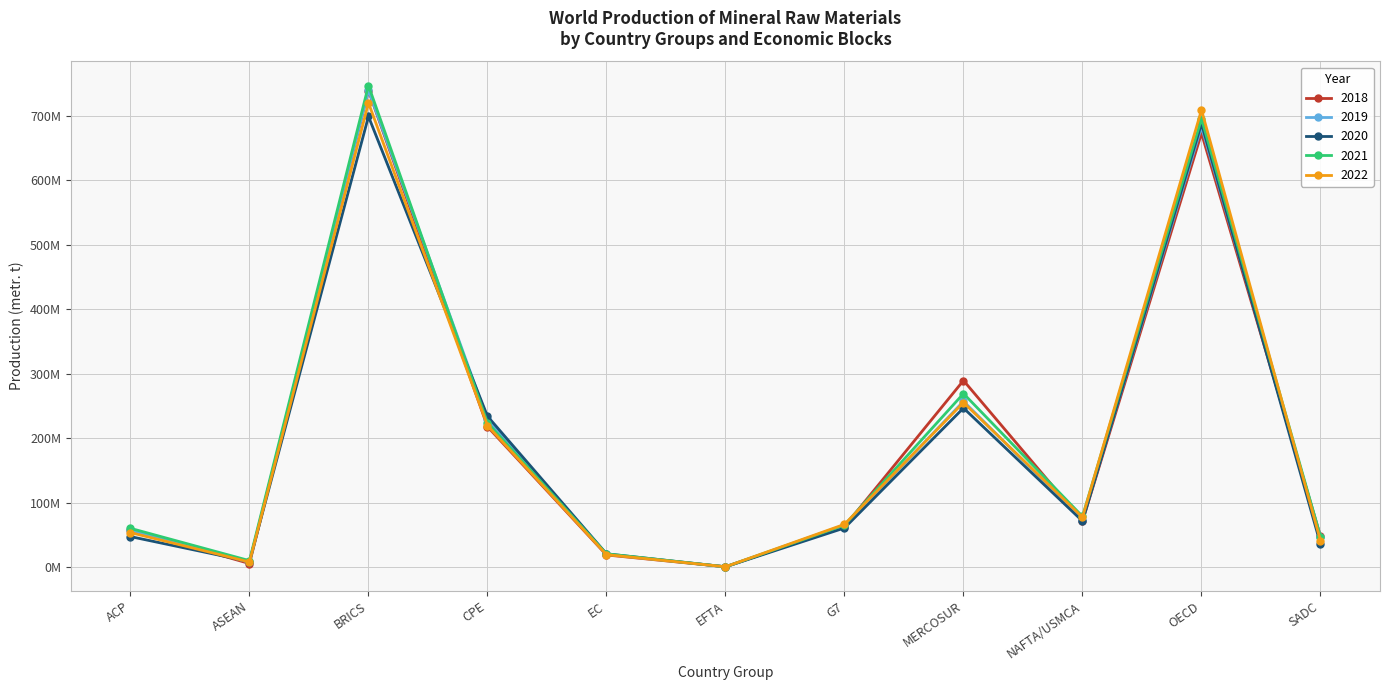

What are all the series names shown in the legend?

2018, 2019, 2020, 2021, 2022